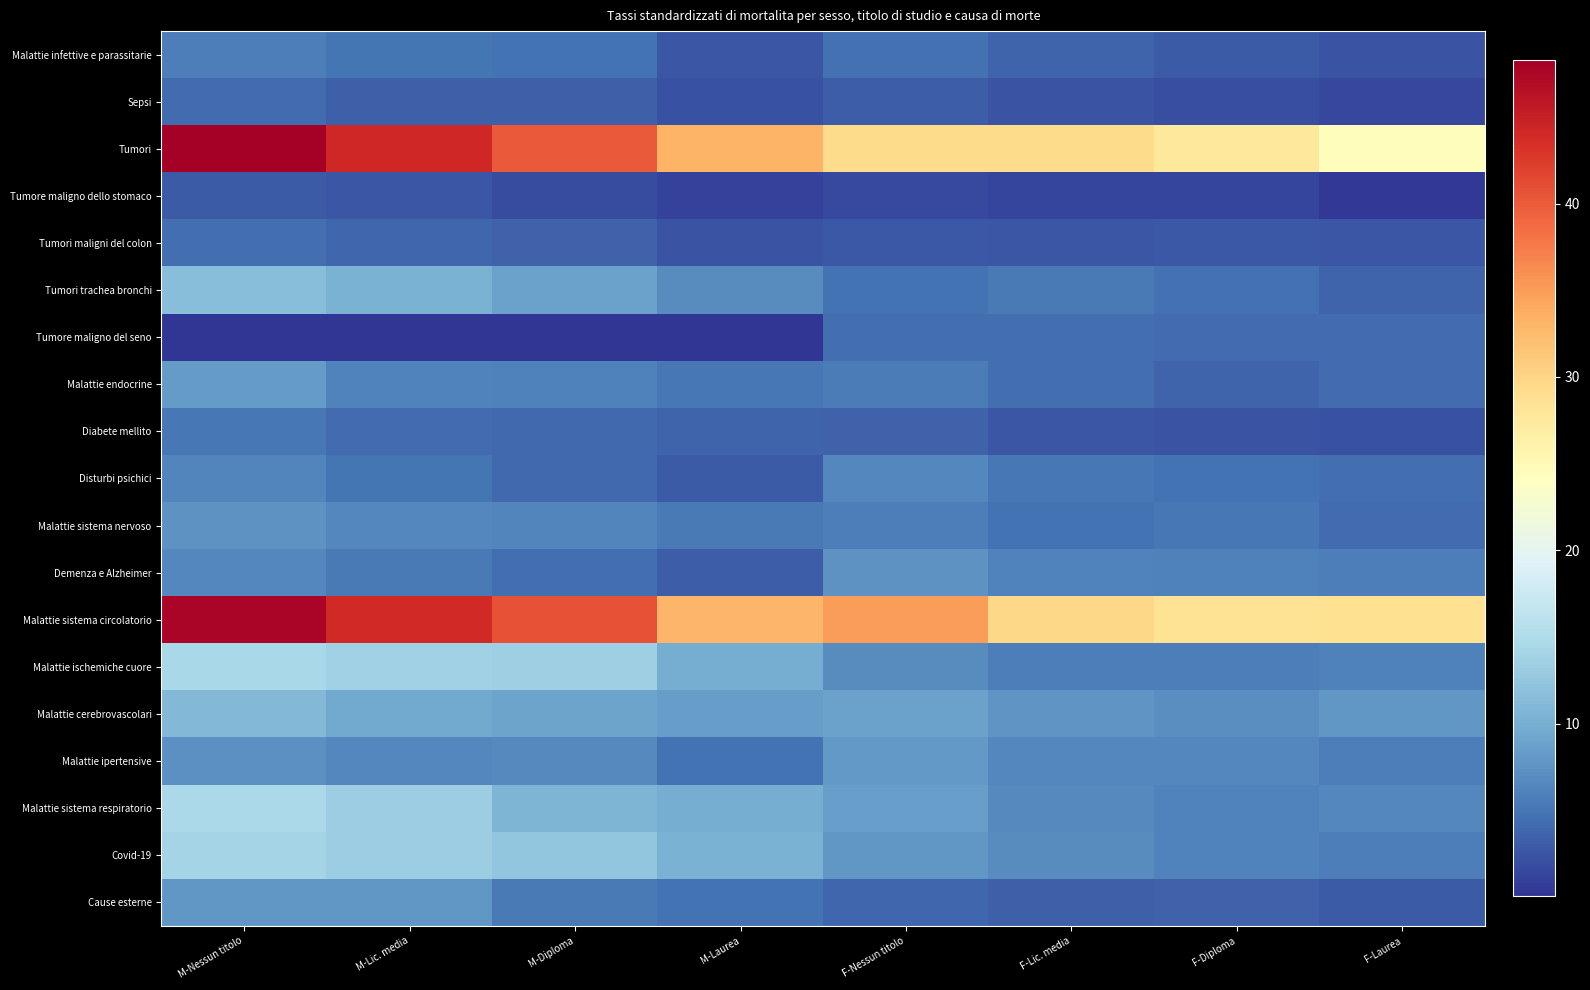

Which series has the largest total across all categories?

Malattie sistema circolatorio